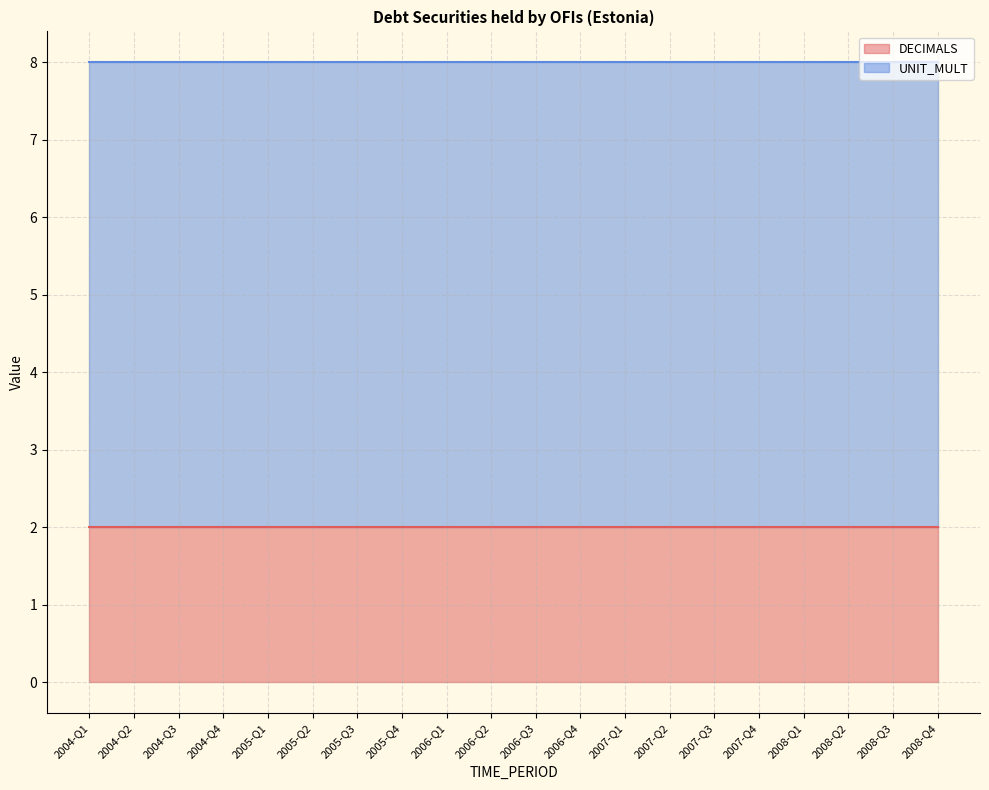

True or false: DECIMALS and UNIT_MULT cross at least once.

False